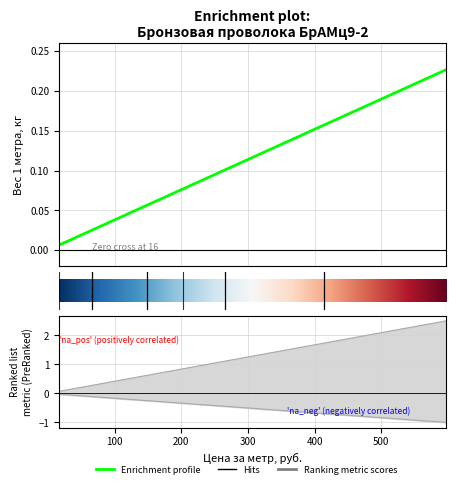

Which series has the largest total across all categories?

Вес 1 метра, кг